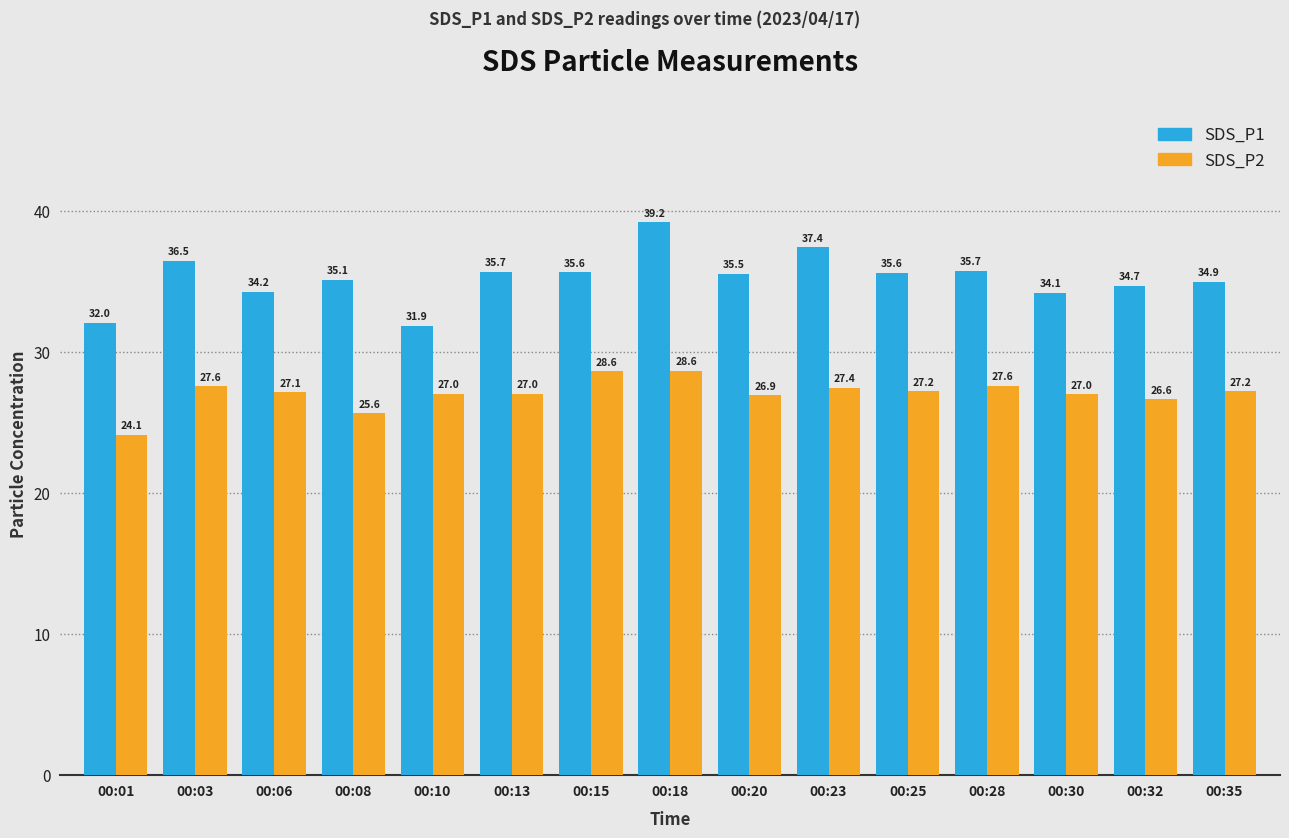

What is the value of the SDS_P1 bar at the 9th from the left?

35.5